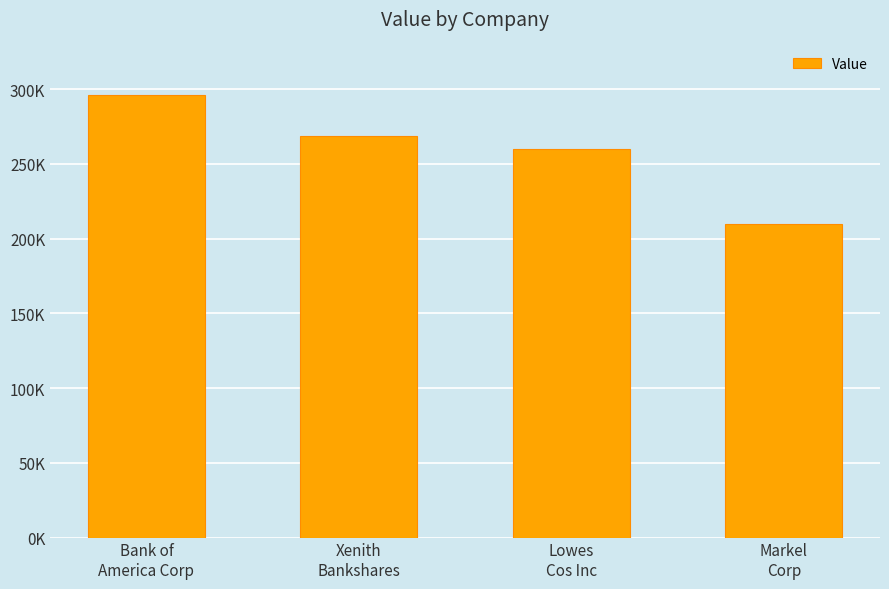

Is it true that the value at Markel
Corp is 210000?

True